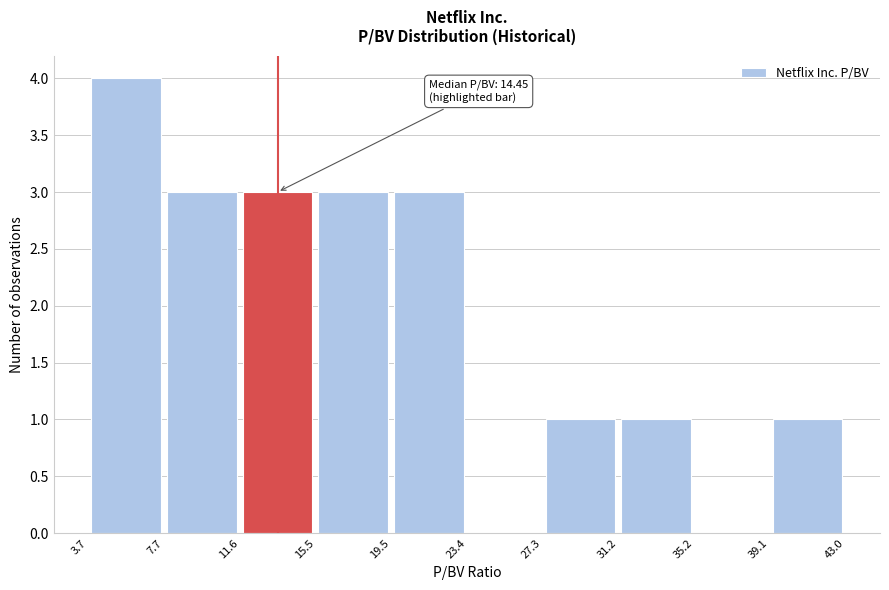

Which range on the x-axis has the tallest bar?

3.7 to 7.7